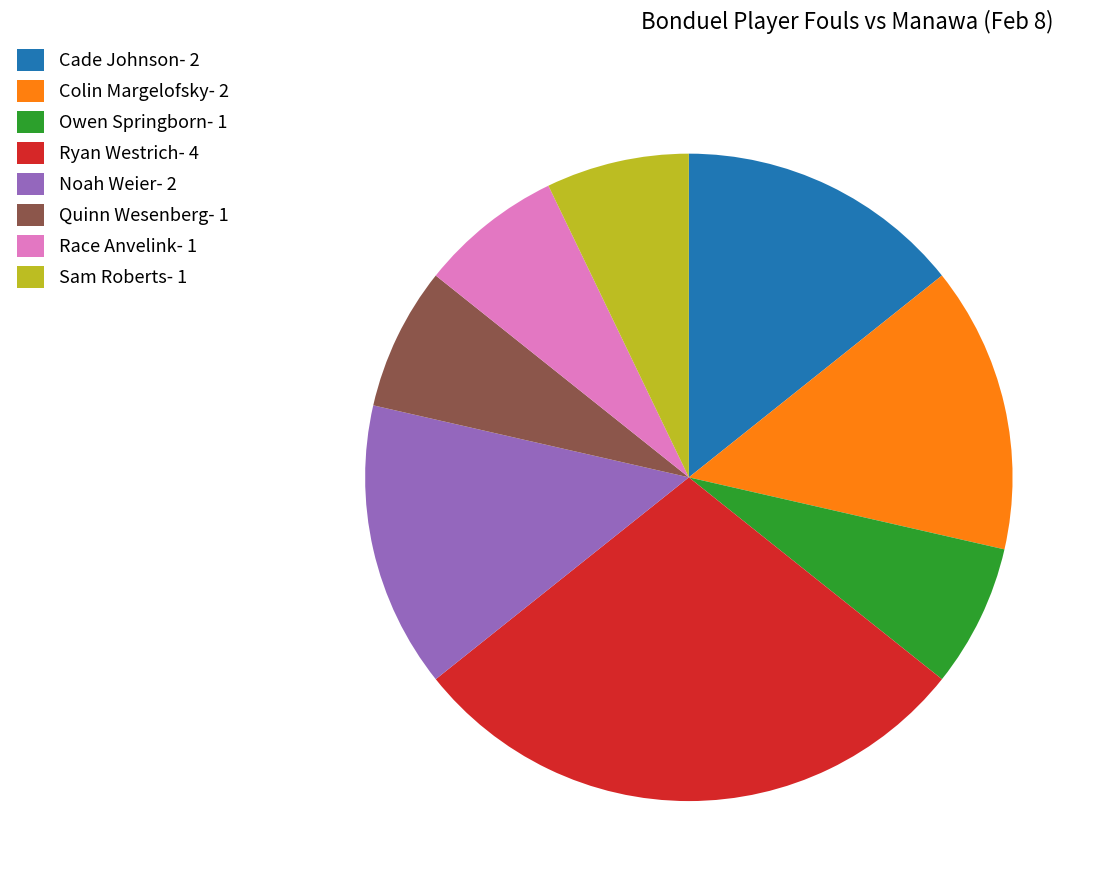

True or false: Noah Weier accounts for 1% of the total.

False